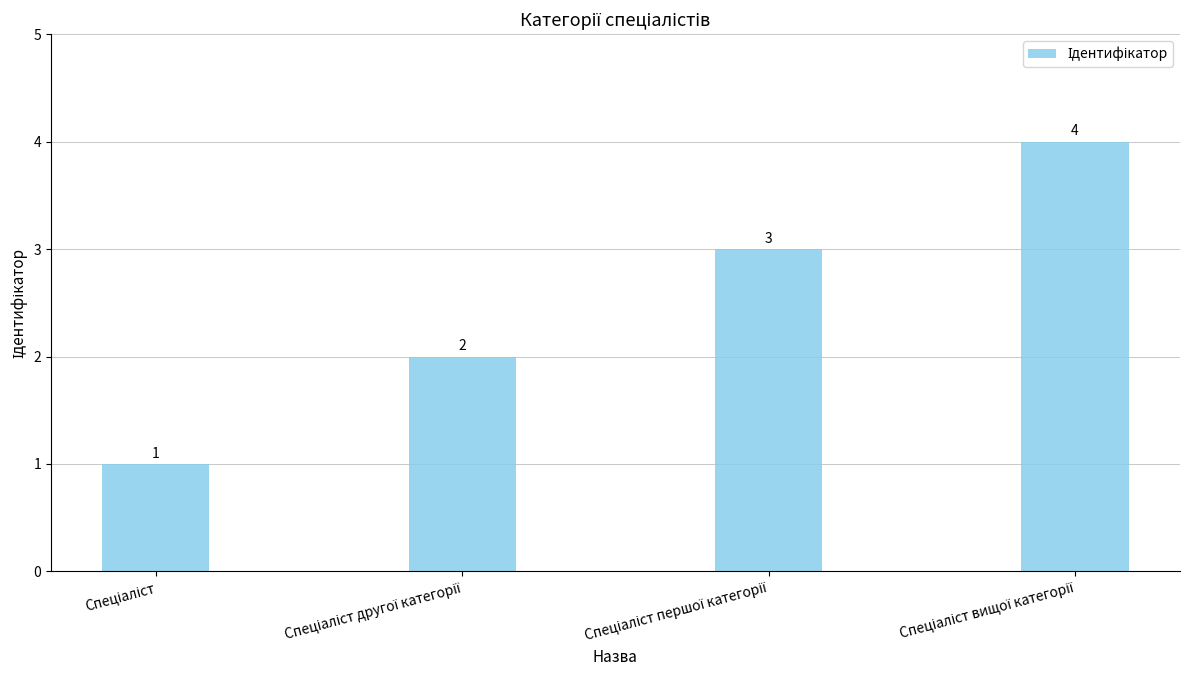

What is the value of the 1st bar from the left?

1